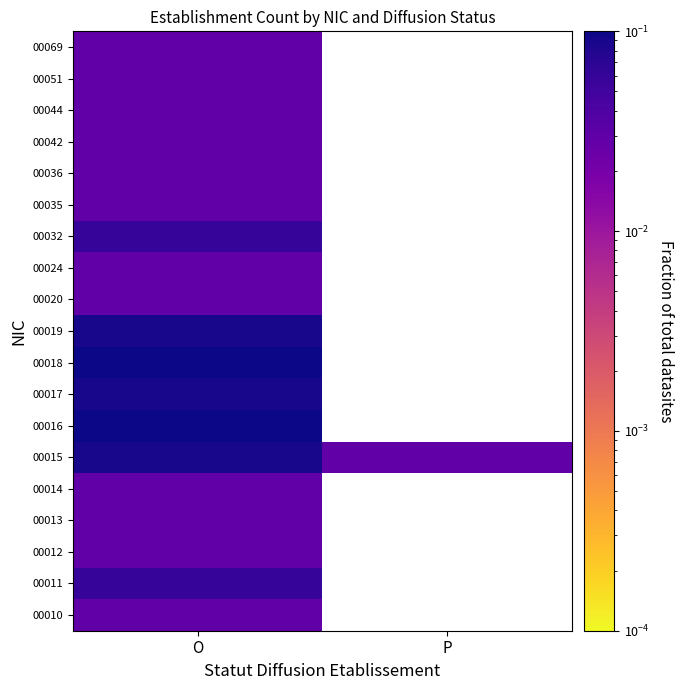

Which category has the highest value across all series?

O